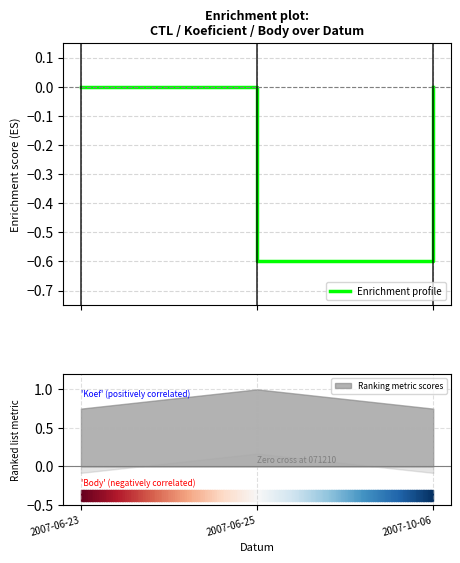

Is it true that the value at 2007-06-25 is -1.0?

False